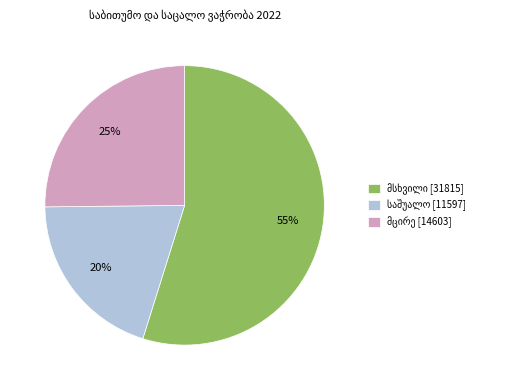

To the nearest percent, what is the average slice percentage?

33%